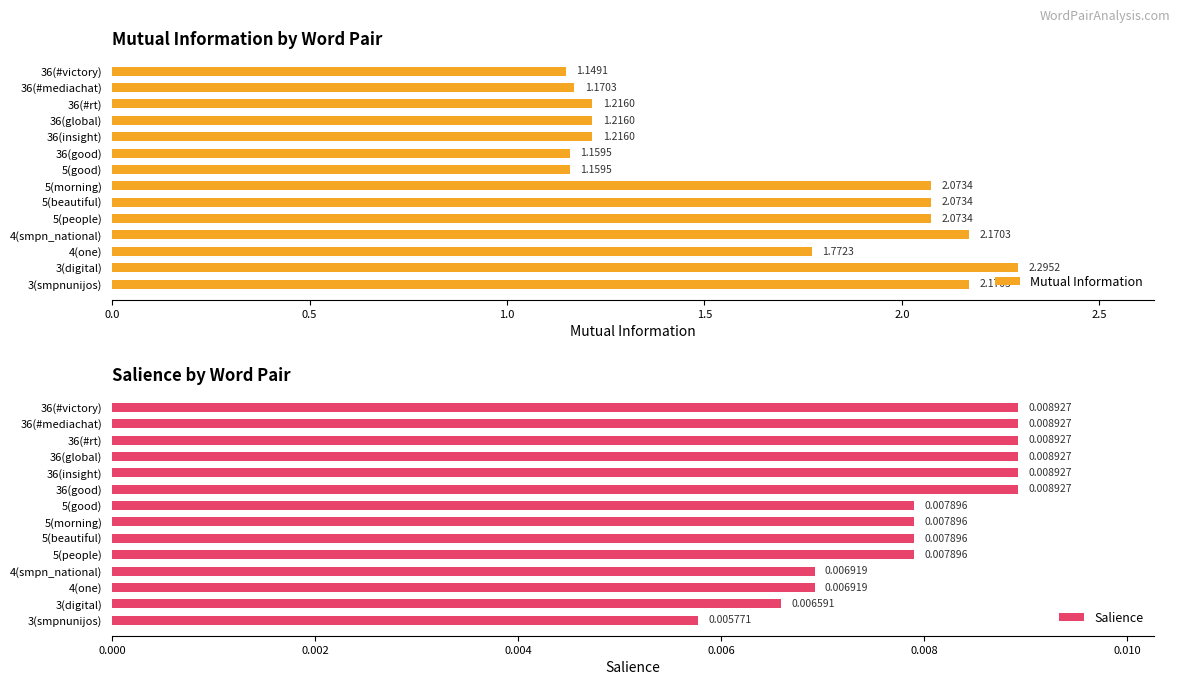

What is the difference between the second highest and minimum values in the Mutual Information series?

1.0